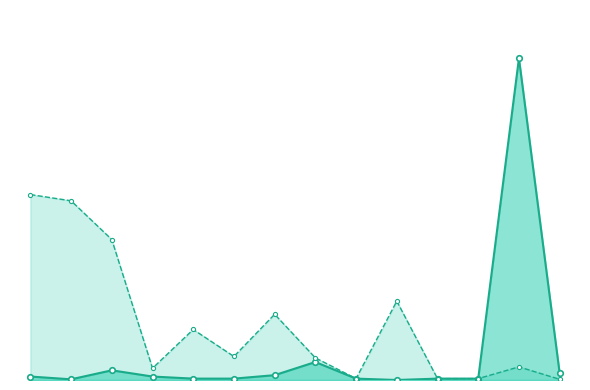

How many series are shown in this chart?

2